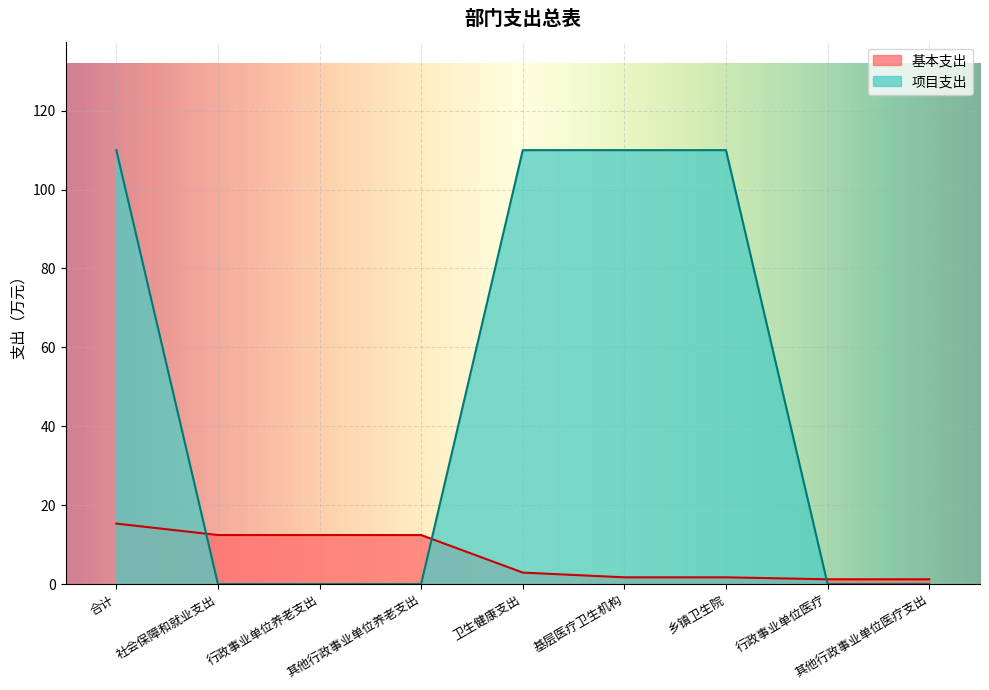

True or false: 基本支出 has more than 2 points higher than both neighbors.

False